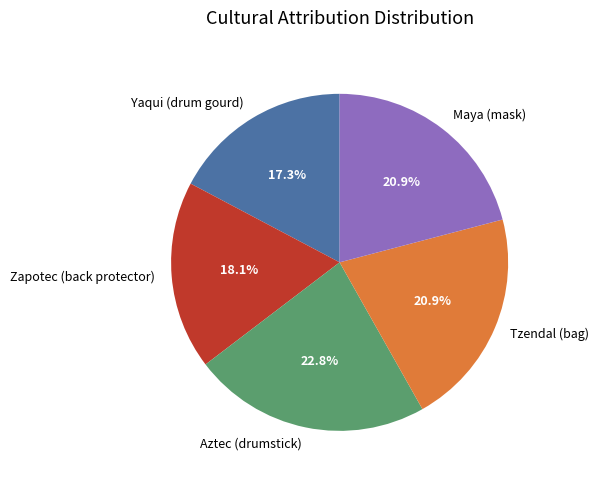

Which has a higher value, Yaqui (drum gourd) or Aztec (drumstick)?

Aztec (drumstick)